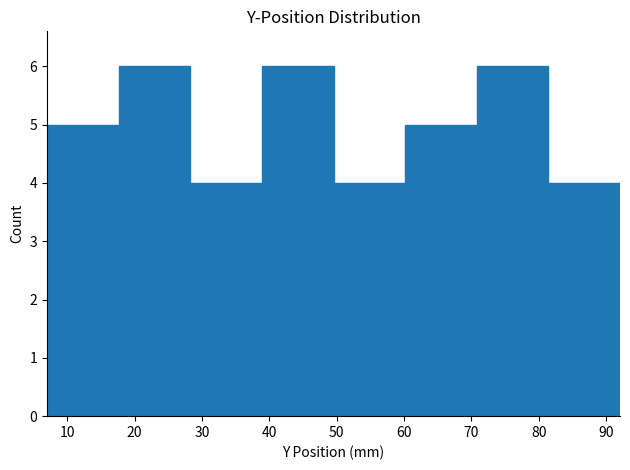

What is the height of the bar covering 50 to 60 on the x-axis? Neither the bar edges nor the heights are printed on the chart, so give them approximately, as read against the axes.

4